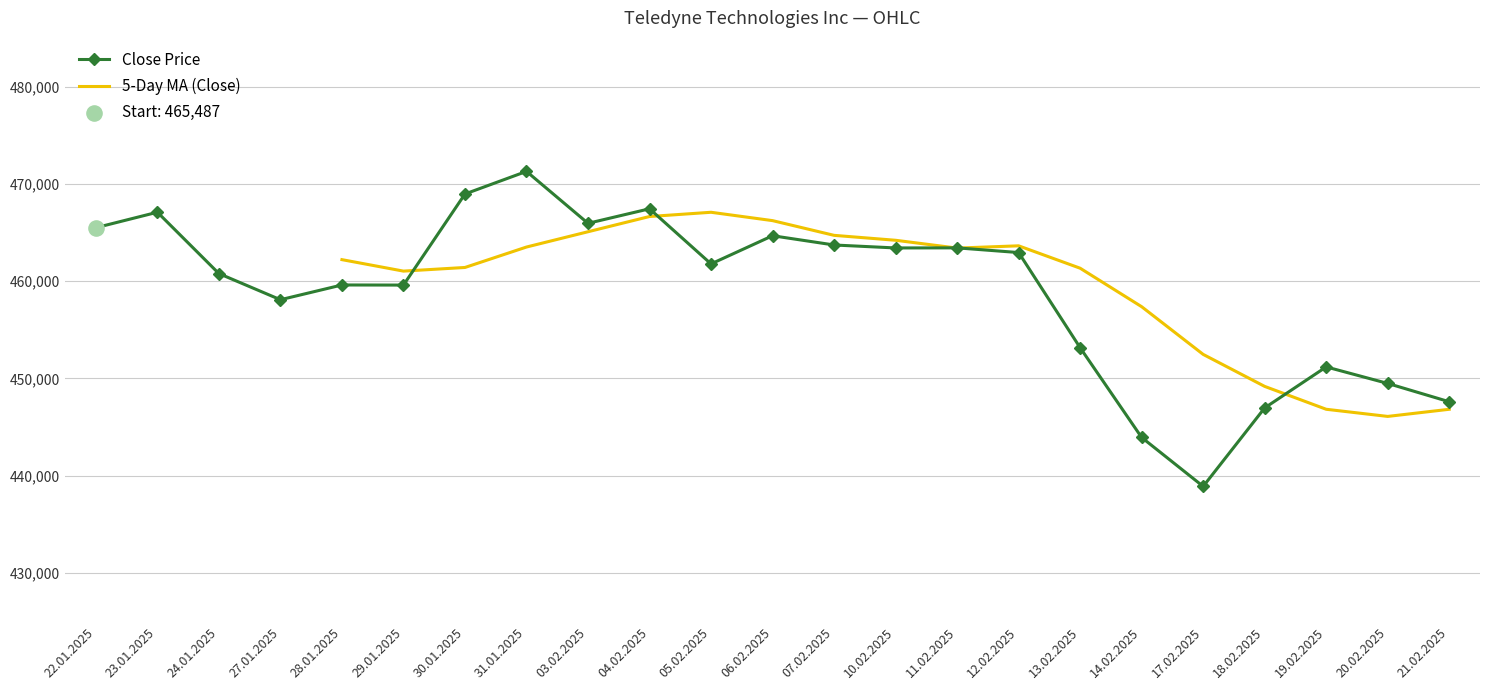

At which category is the sum across all series the highest?

31.01.2025